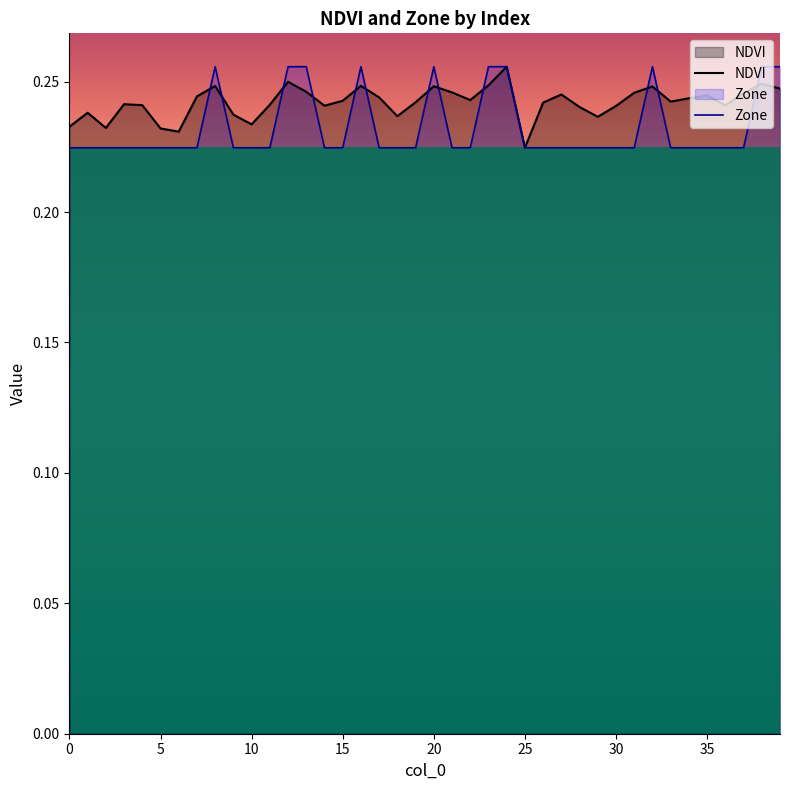

True or false: NDVI has more than 2 interior local peaks.

True